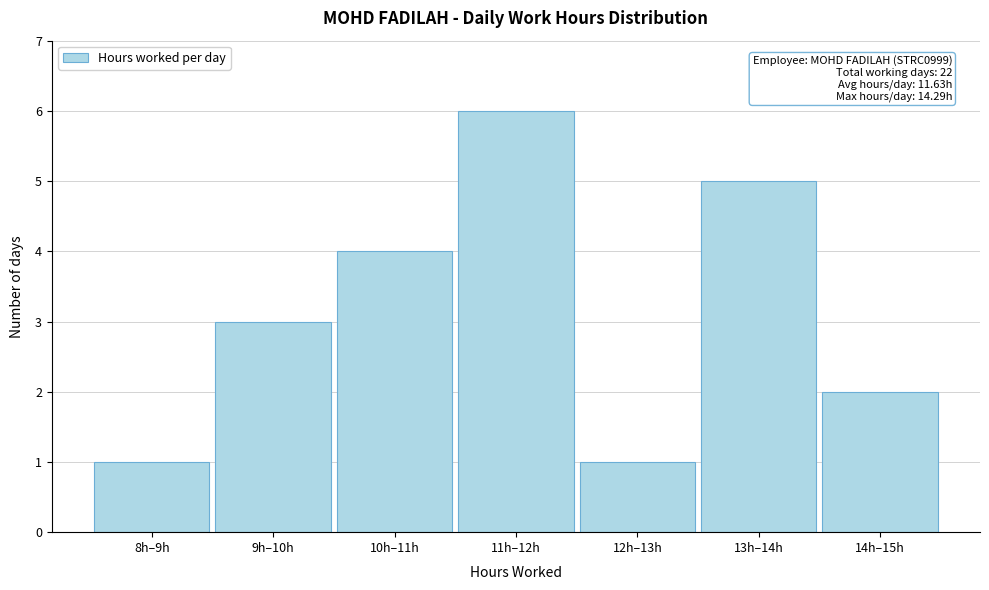

Reading right to left, transcribe all the data shown in this chart.

14h–15h=2	13h–14h=5	12h–13h=1	11h–12h=6	10h–11h=4	9h–10h=3	8h–9h=1